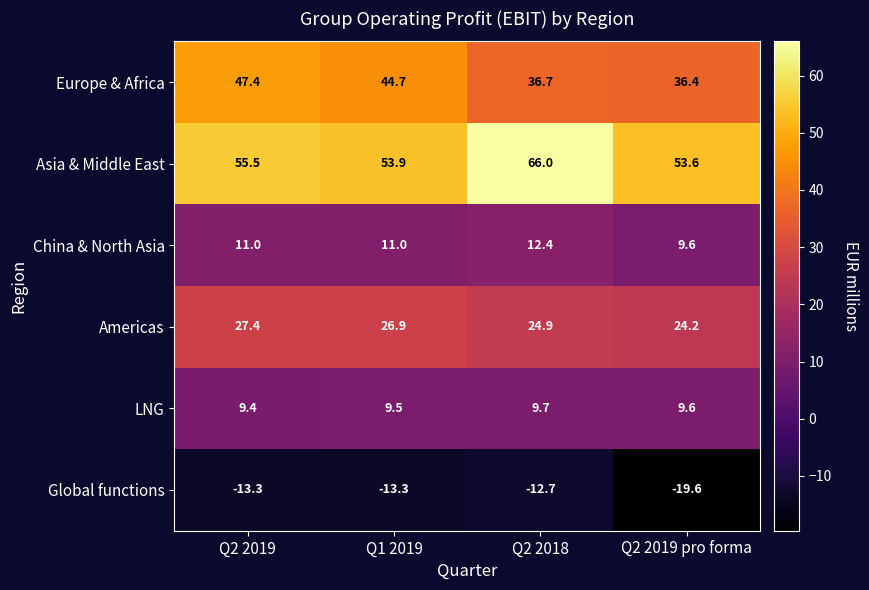

Rank the series by their maximum value, from highest to lowest.

Asia & Middle East, Europe & Africa, Americas, China & North Asia, LNG, Global functions